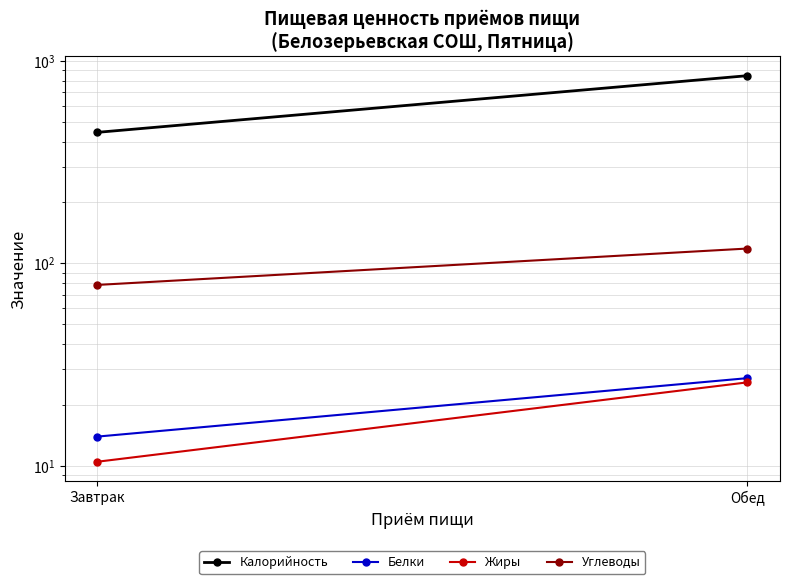

Reading right to left, transcribe all the data shown in this chart.

Калорийность: 846.5	444.0
Белки: 27.0	13.9
Жиры: 25.8	10.4
Углеводы: 118.3	78.2